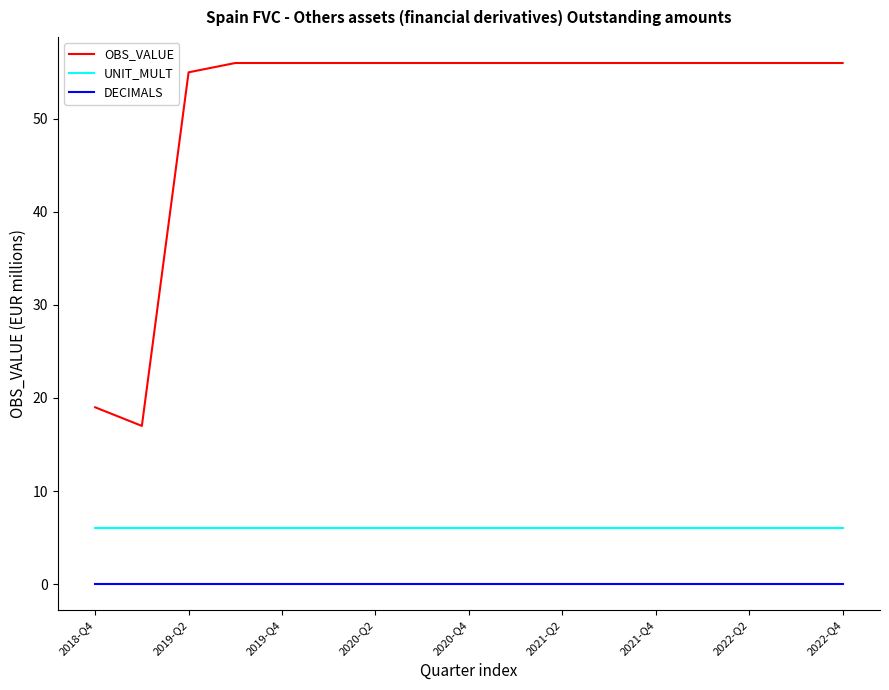

Which series has the widest spread of values?

OBS_VALUE